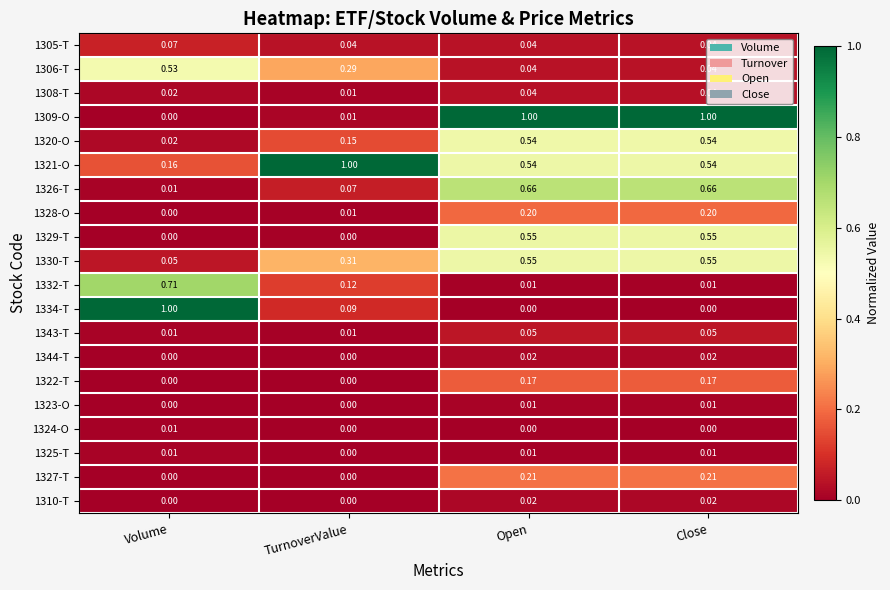

At which label does 1306-T reach its peak?

Volume